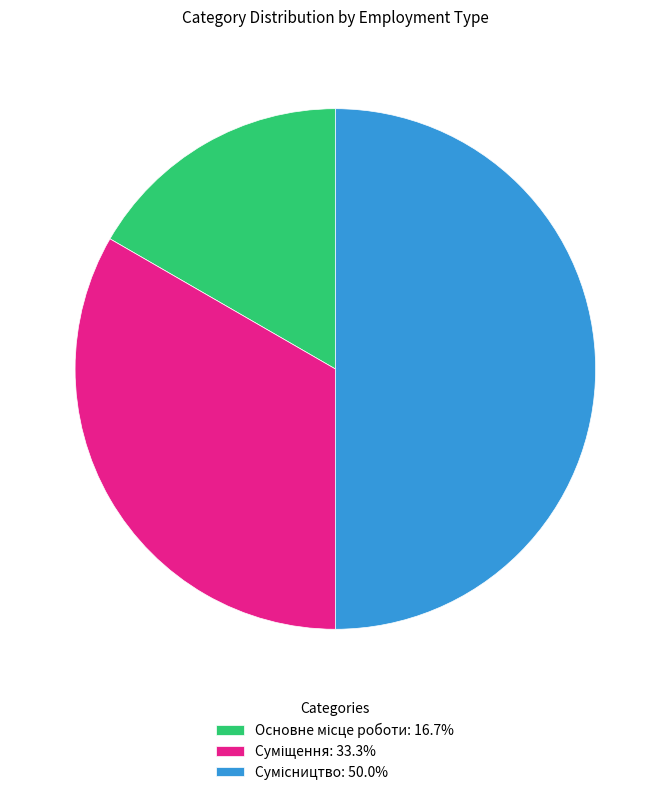

Which category has the biggest portion of the pie?

Сумісництво